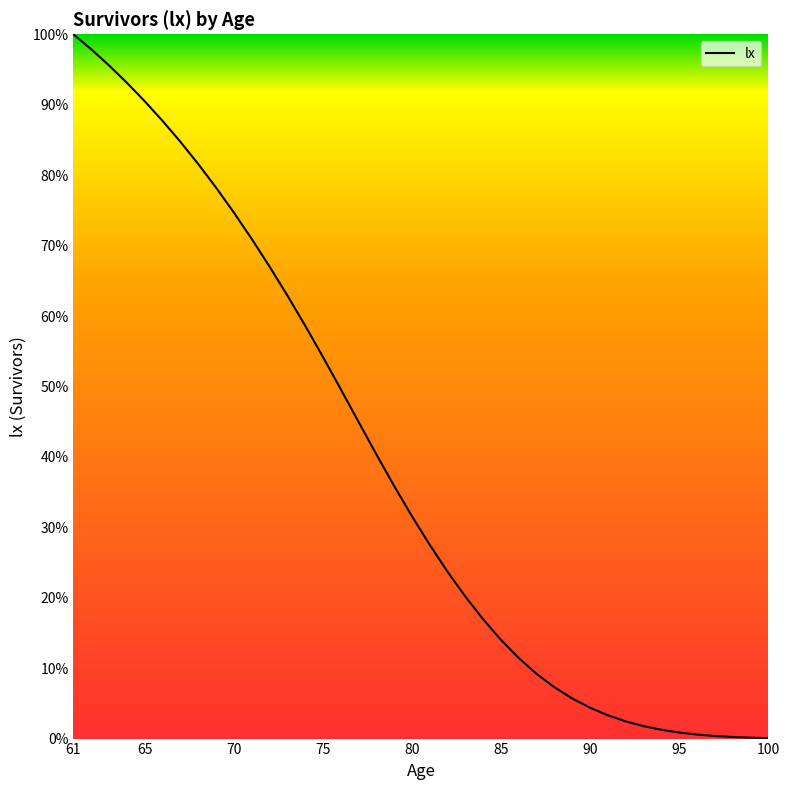

What is the greatest value displayed?

100.0